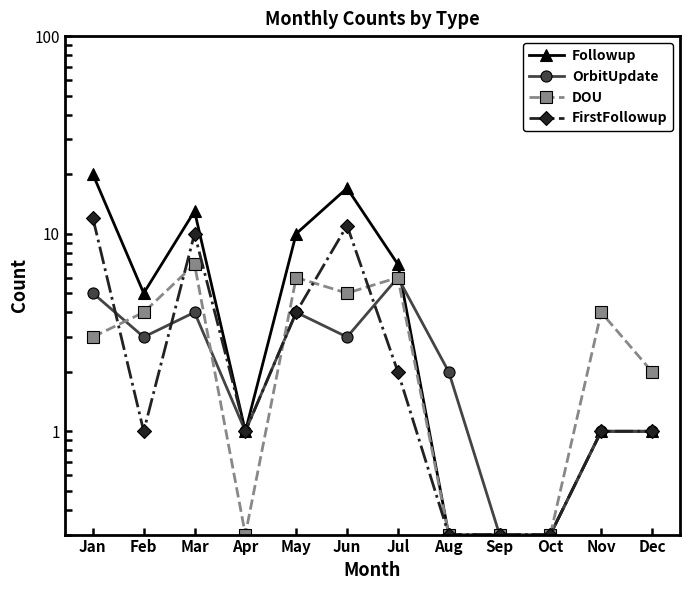

What is the difference between the second highest and minimum values in the FirstFollowup series?

10.7